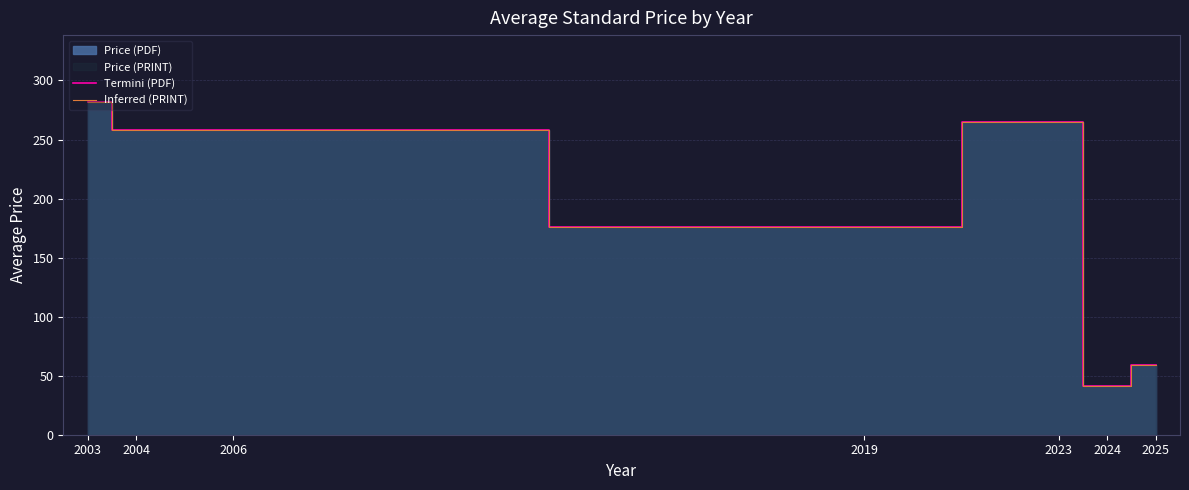

List the labels in order of Inferred (PRINT) value, largest first.

2003, 2023, 2004, 2006, 2019, 2025, 2024